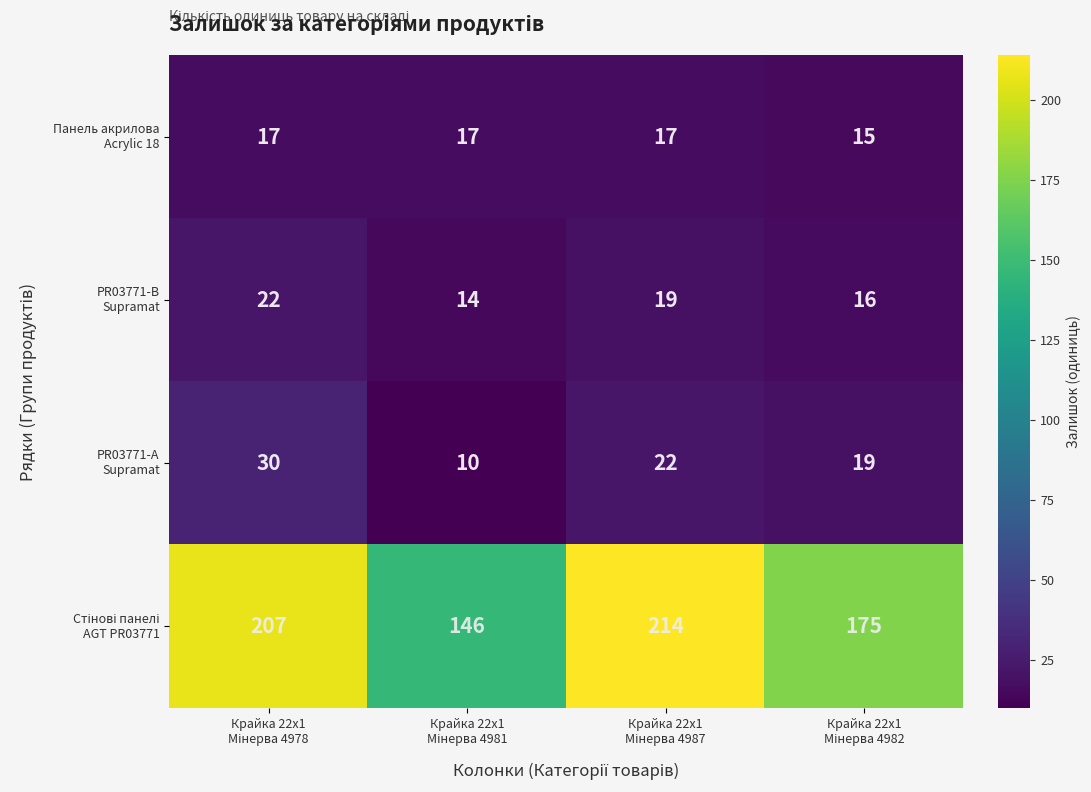

At how many categories does at least one series exceed 48?

4